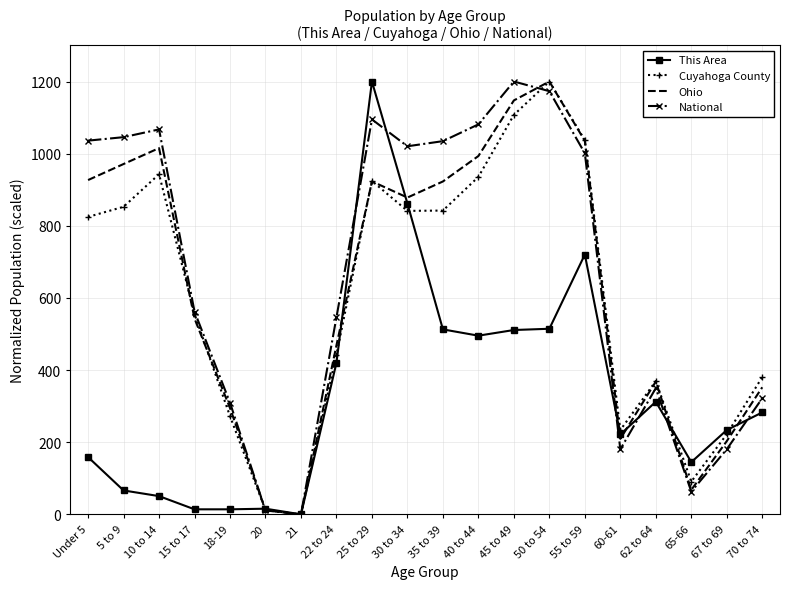

How many series are shown in this chart?

4